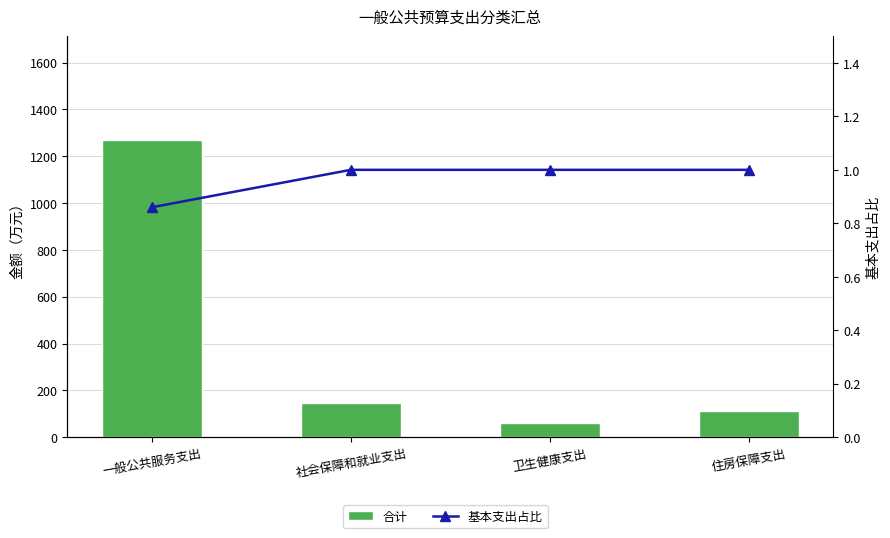

Which series has the largest range (max minus min)?

合计